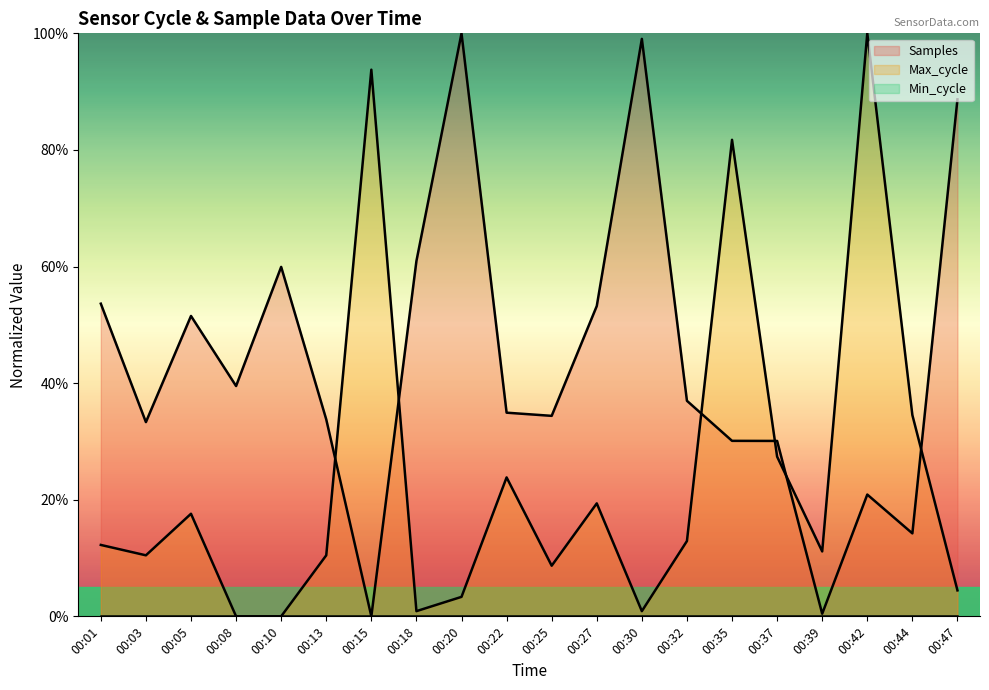

Reading left to right, what are all the values shown in this chart?

Samples: 00:01=53.6	00:03=33.3	00:05=51.5	00:08=39.5	00:10=59.9	00:13=33.8	00:15=0.0	00:18=60.9	00:20=100.0	00:22=34.9	00:25=34.4	00:27=53.2	00:30=99.1	00:32=37.0	00:35=30.1	00:37=30.1	00:39=0.5	00:42=20.9	00:44=14.2	00:47=88.7
Max_cycle: 00:01=12.2	00:03=10.5	00:05=17.6	00:08=0.0	00:10=0.0	00:13=10.5	00:15=93.8	00:18=0.9	00:20=3.3	00:22=23.8	00:25=8.7	00:27=19.4	00:30=0.9	00:32=12.9	00:35=81.7	00:37=27.4	00:39=11.1	00:42=100.0	00:44=34.5	00:47=4.5